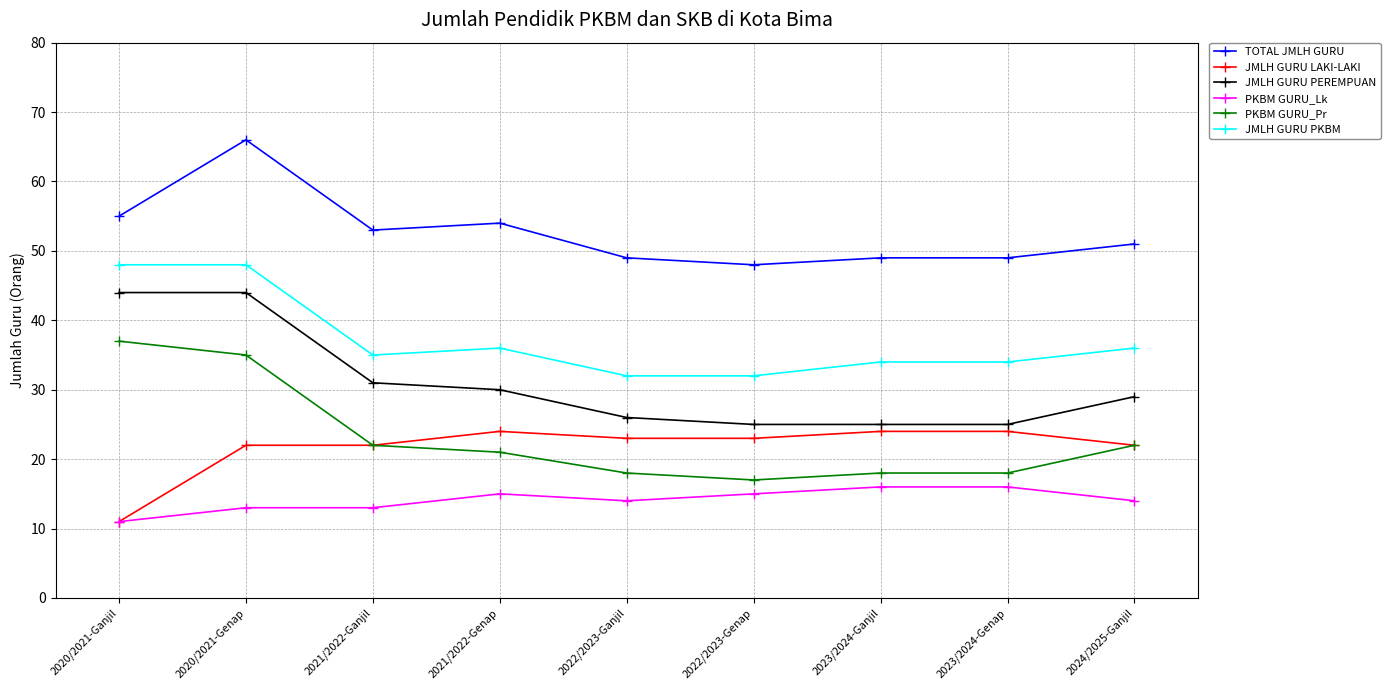

The value of JMLH GURU PEREMPUAN at 2023/2024-Ganjil is 25. True or false?

True